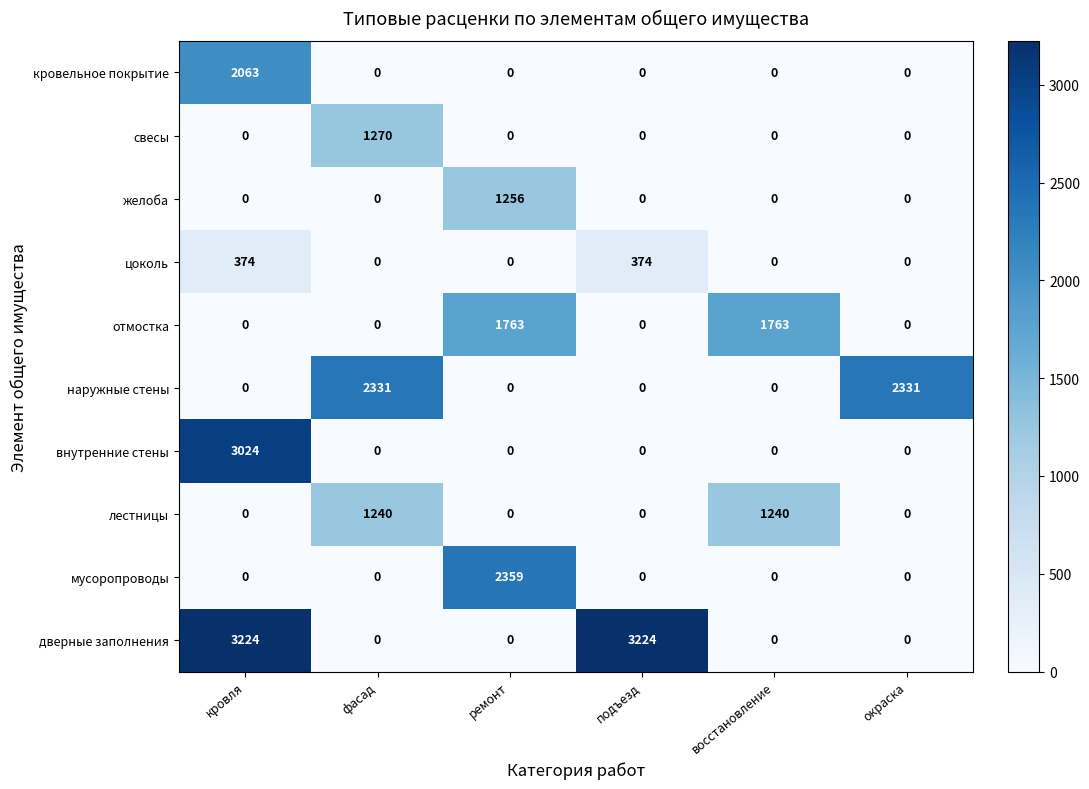

Which series has the largest total across all categories?

дверные заполнения